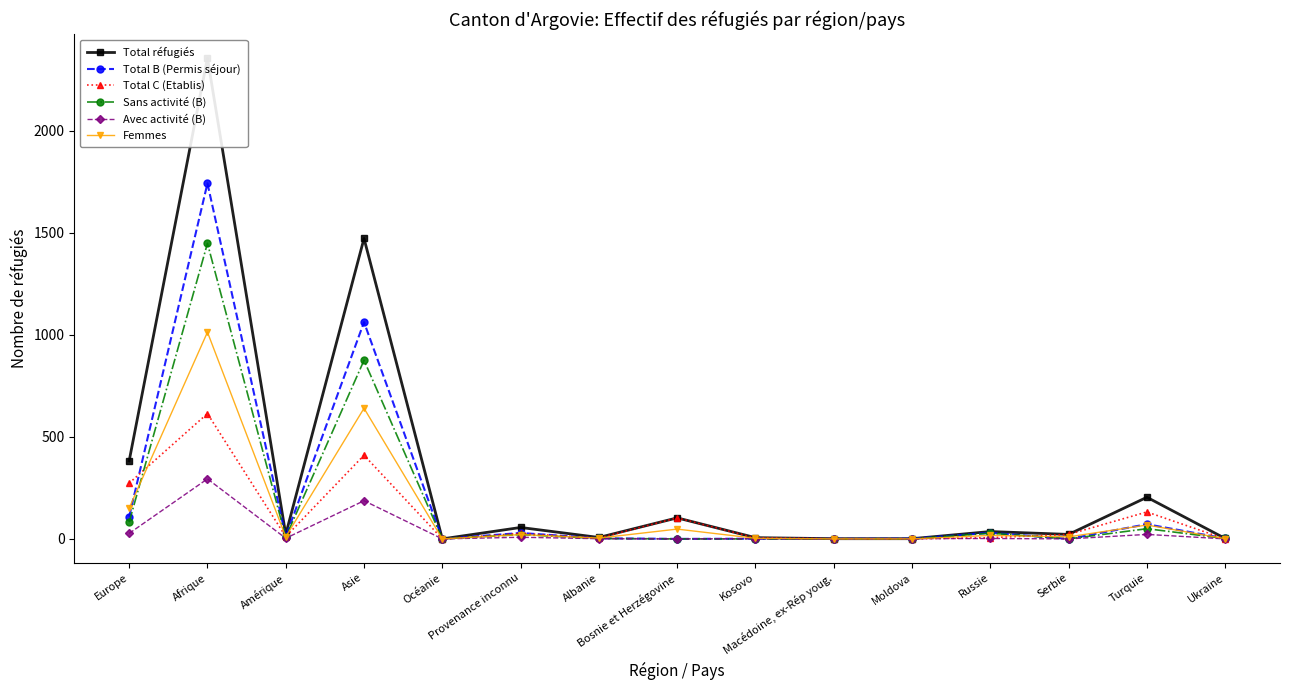

Which series has the largest total across all categories?

Total réfugiés